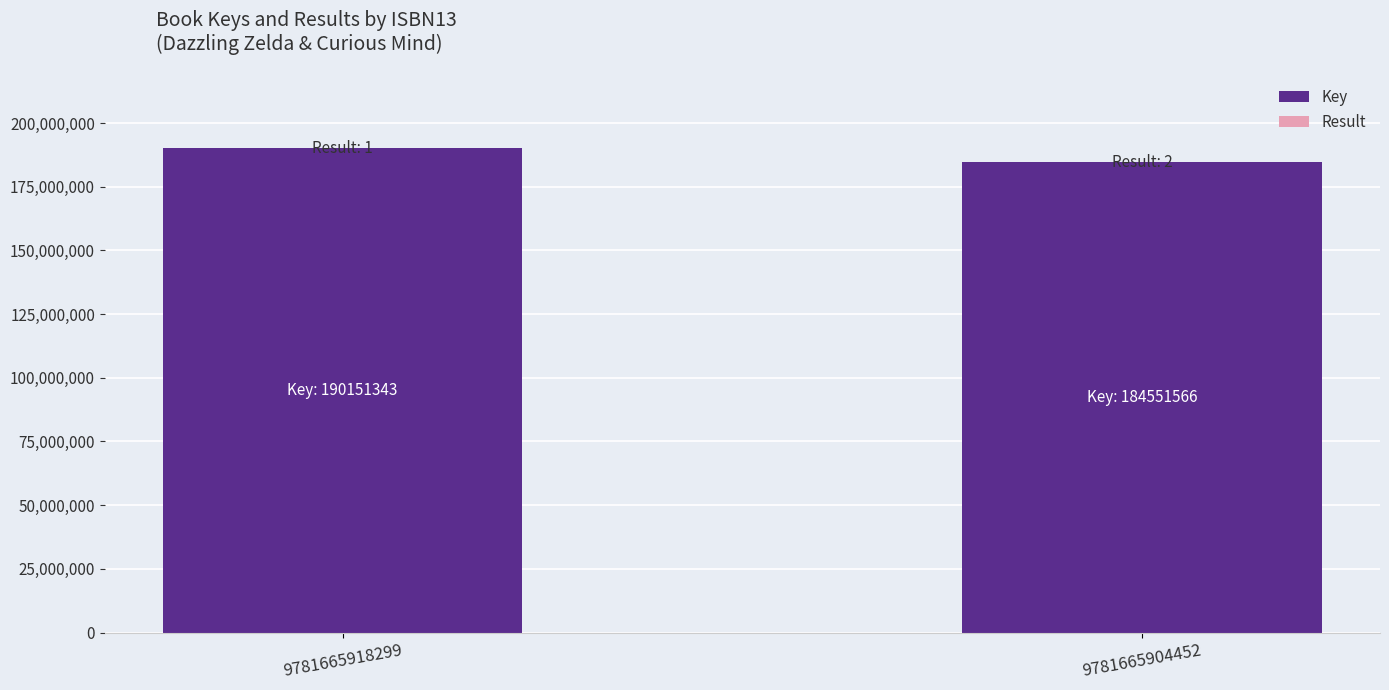

At which label does Key reach its peak?

9781665918299